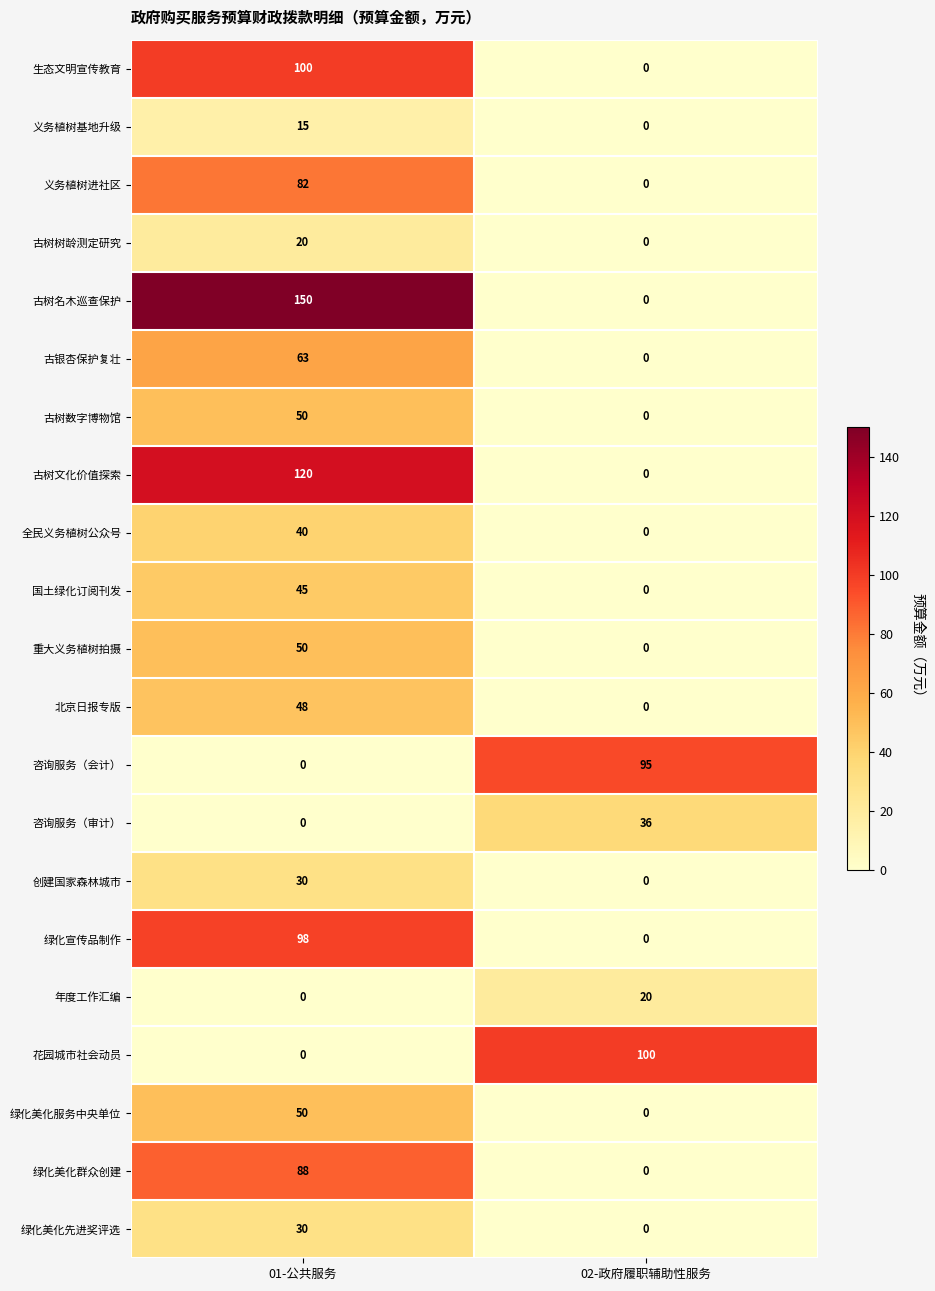

Which series has the largest range (max minus min)?

古树名木巡查保护